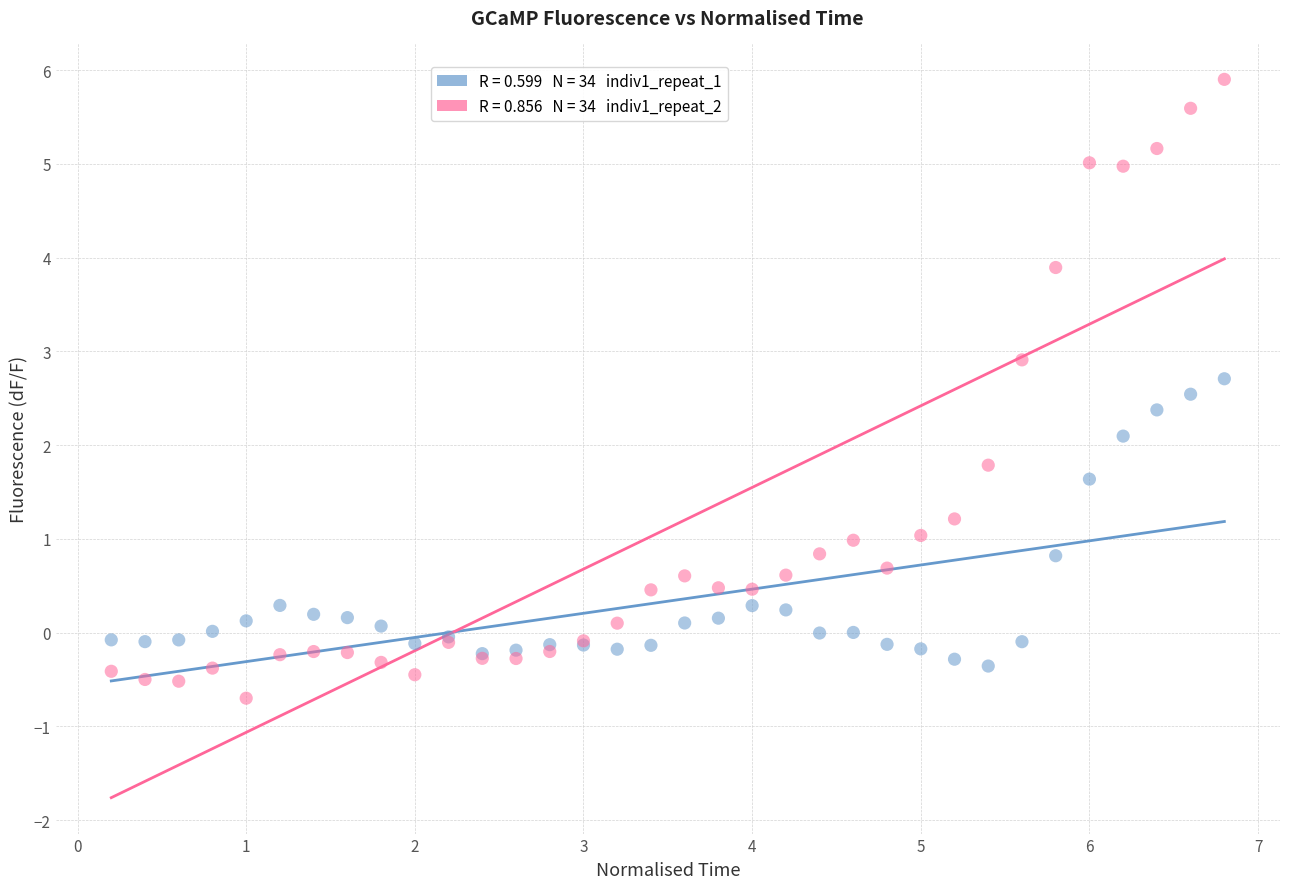

Across all series, what Y value is closest to 2?

2.1